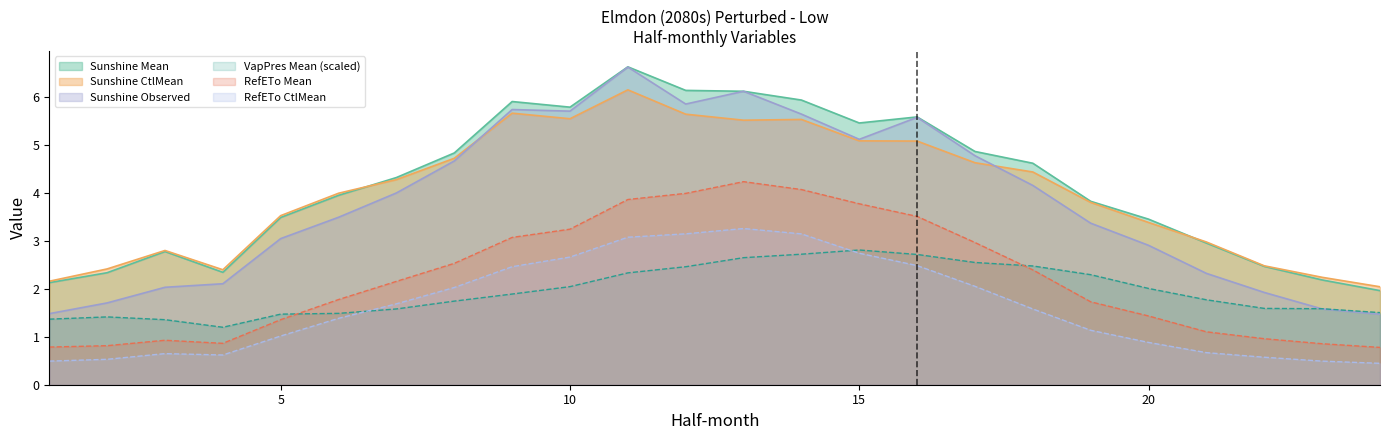

Where is Sunshine Observed nearest to the value 4?

7